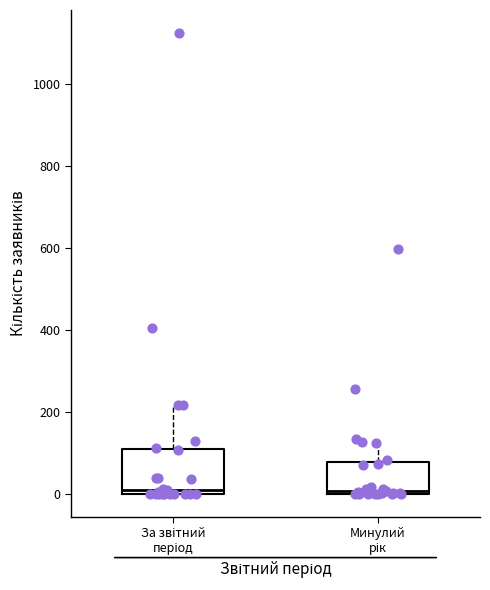

Comparing the boxes themselves (not the whiskers), which one is the tallest?

За звітний період